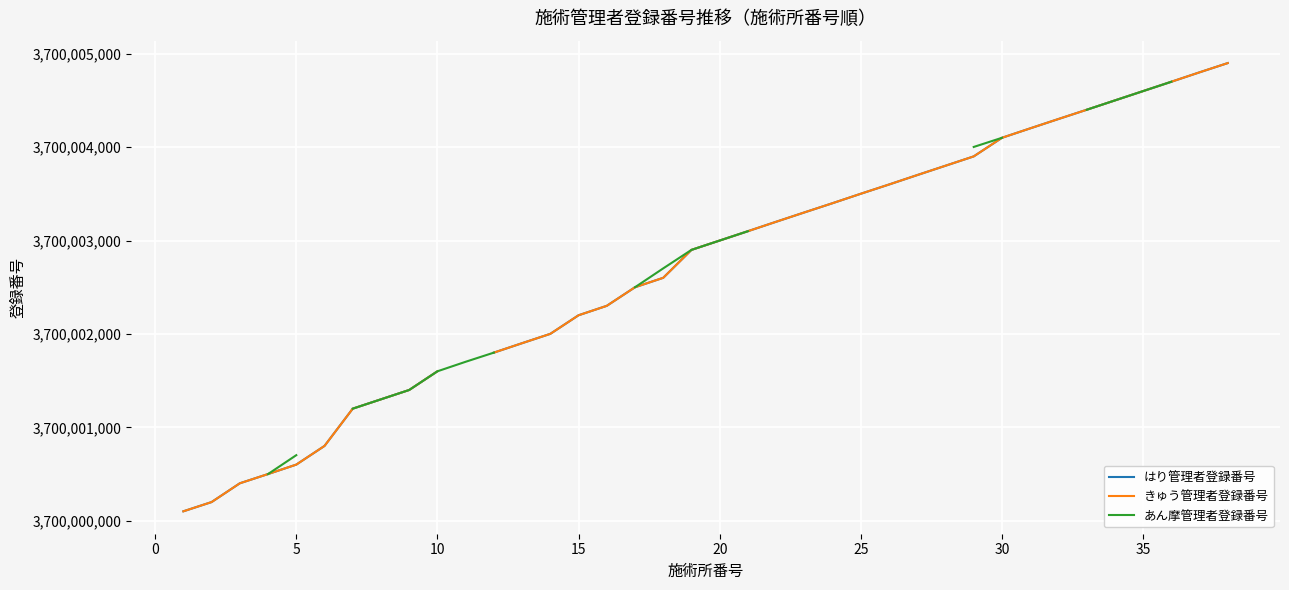

True or false: きゅう管理者登録番号 and あん摩管理者登録番号 intersect in this chart.

False